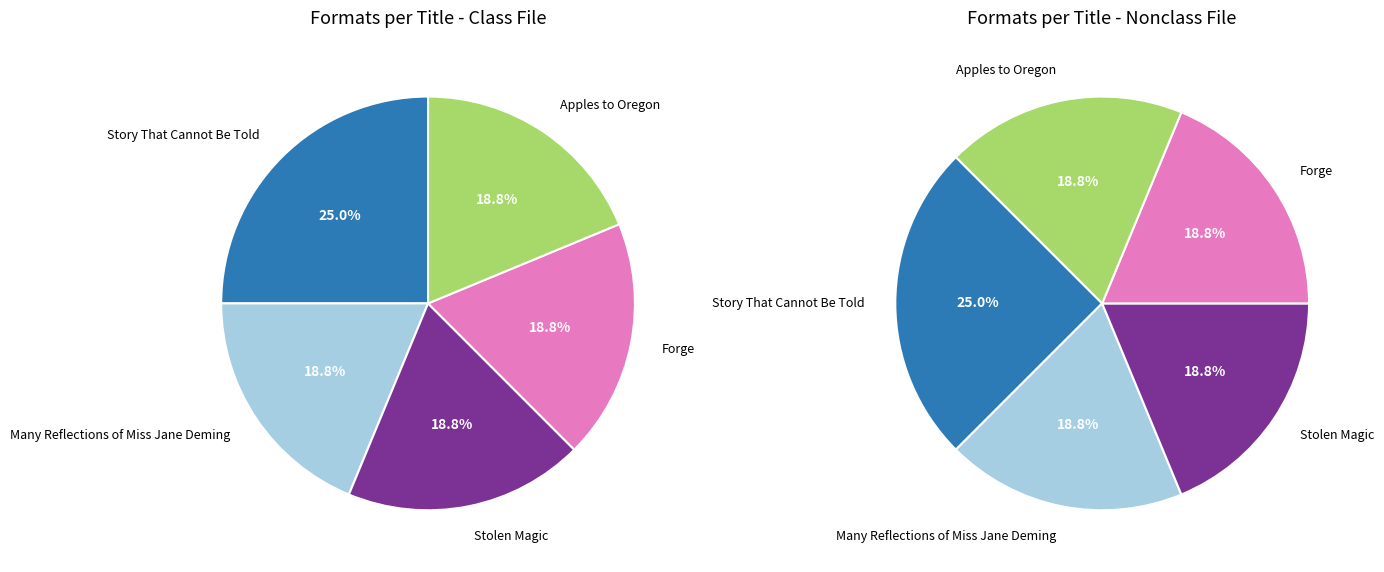

Is there any slice that represents more than half of the pie?

No